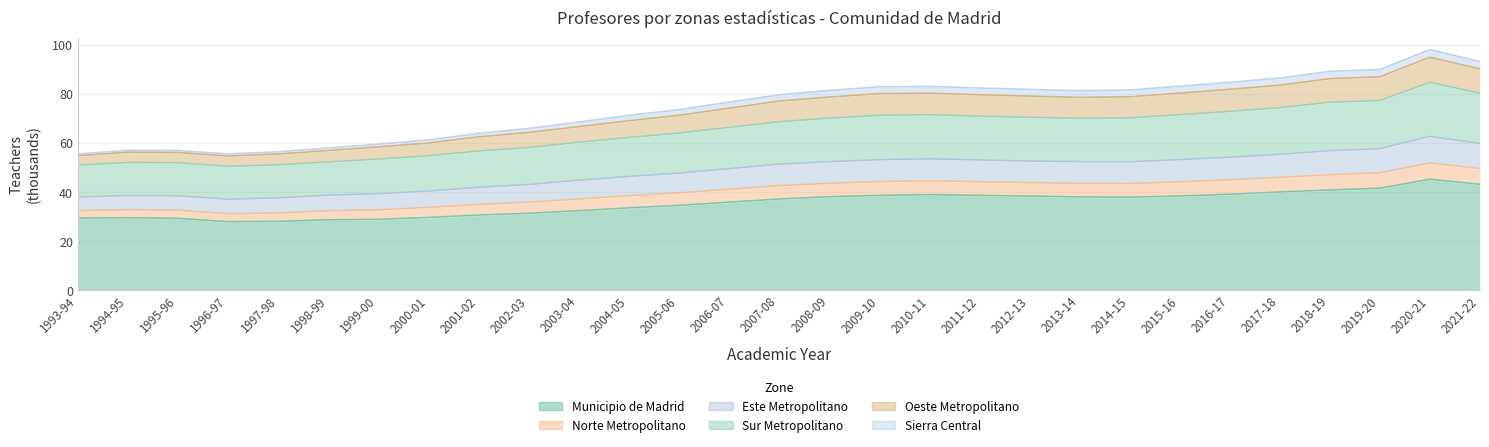

What is the label of the 25th point from the right?

1997-98